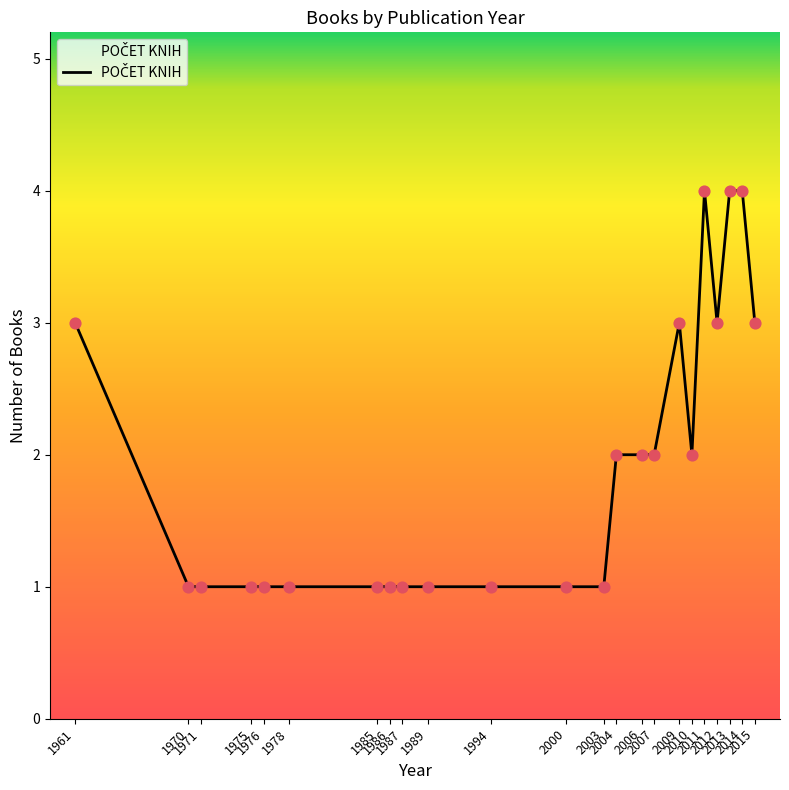

Approximately how many times larger is the value at 2013 compared to 2010?

2.0